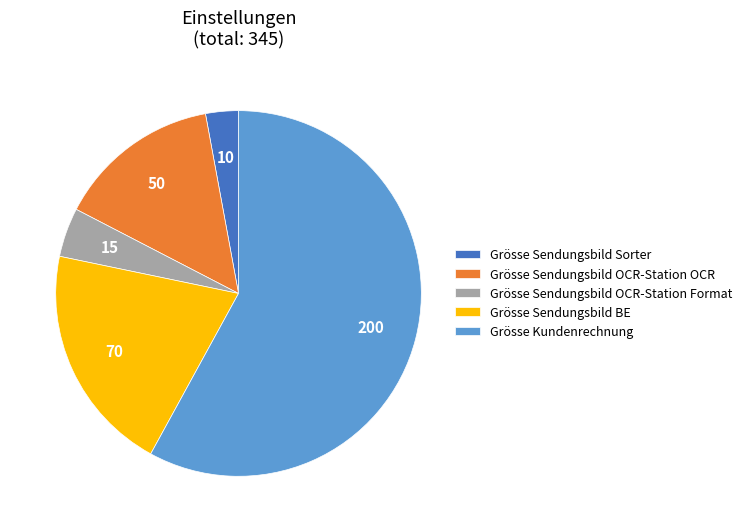

How many slices are in this pie chart?

5